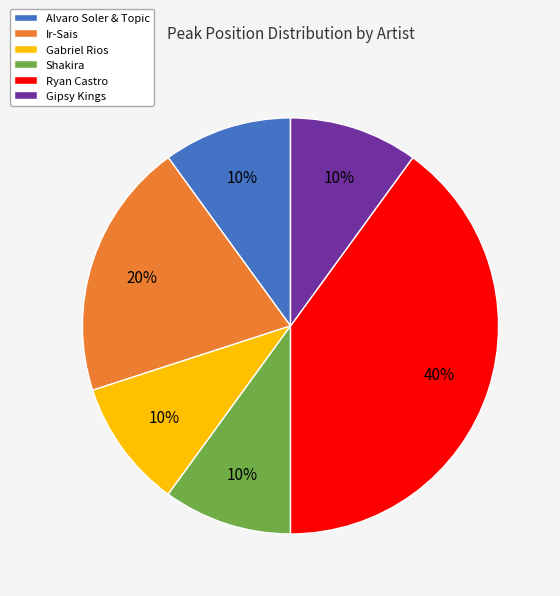

Count the number of slices in the pie.

6